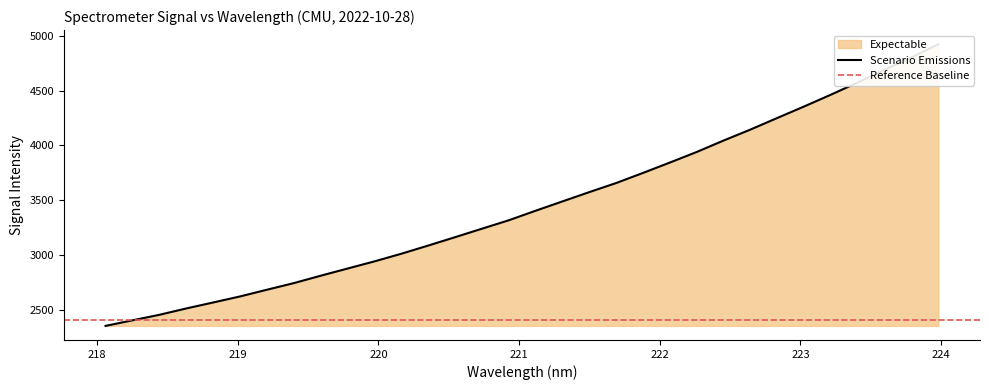

Reading left to right, transcribe all the data shown in this chart.

218.0596=2350.4	218.2508=2401.2	218.442=2451.5	218.6332=2509.5	218.8244=2564.2	219.0156=2619.4	219.2067=2680.7	219.3979=2741.1	219.589=2808.6	219.7801=2874.3	219.9712=2939.6	220.1623=3009.4	220.3533=3084.2	220.5444=3160.8	220.7354=3238.2	220.9264=3315.3	221.1174=3402.6	221.3083=3487.8	221.4993=3572.8	221.6902=3655.8	221.8812=3748.1	222.0721=3842.9	222.263=3939.5	222.4538=4044.0	222.6447=4144.1	222.8355=4250.1	223.0264=4355.2	223.2172=4463.2	223.408=4574.7	223.5987=4691.6	223.7895=4803.6	223.9802=4924.1